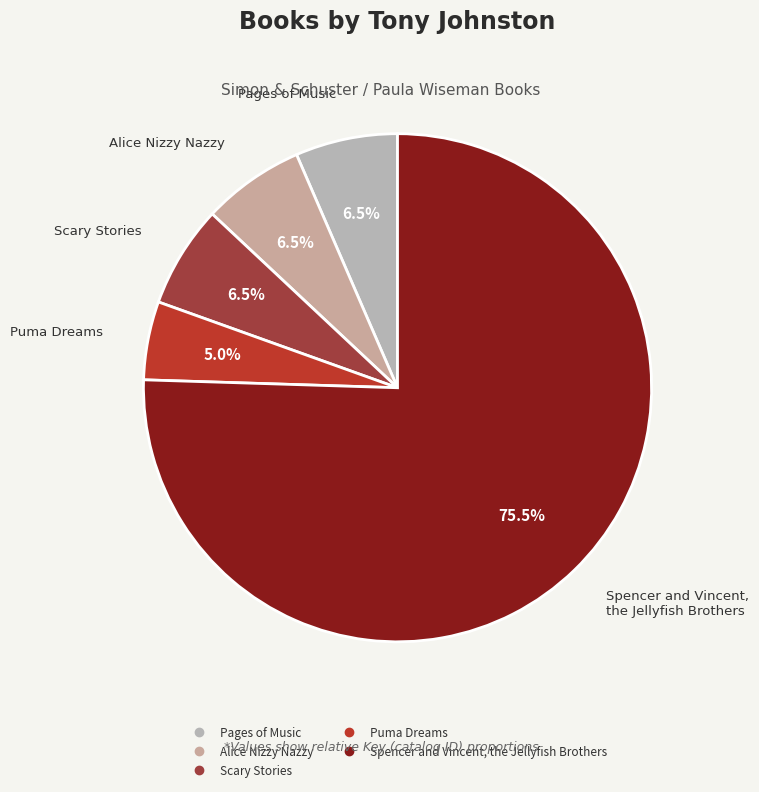

Which slice is the largest?

Spencer and Vincent, the Jellyfish Brothers